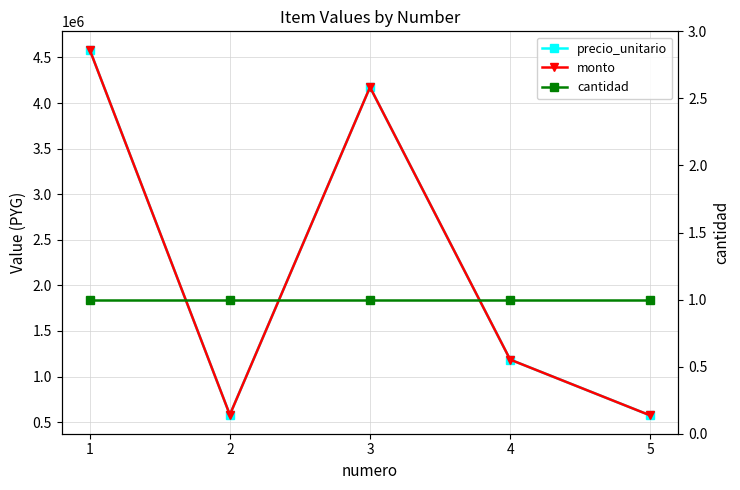

Is it true that precio_unitario equals 573300 at 5?

True